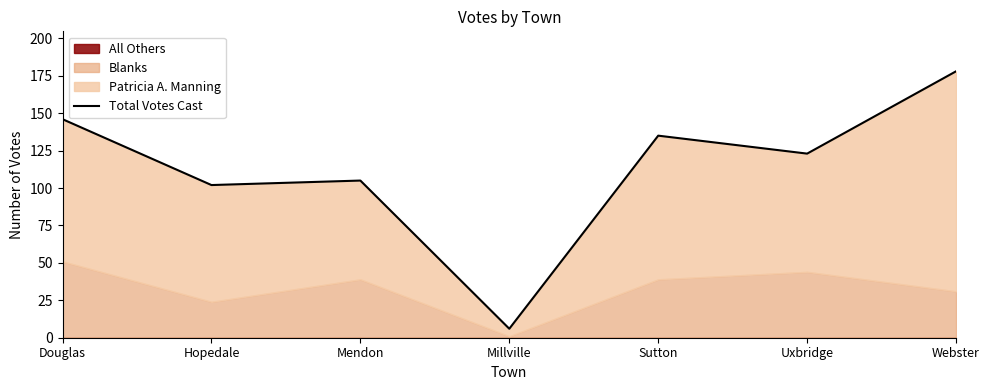

Does the chart display data point markers on the line(s)?

No